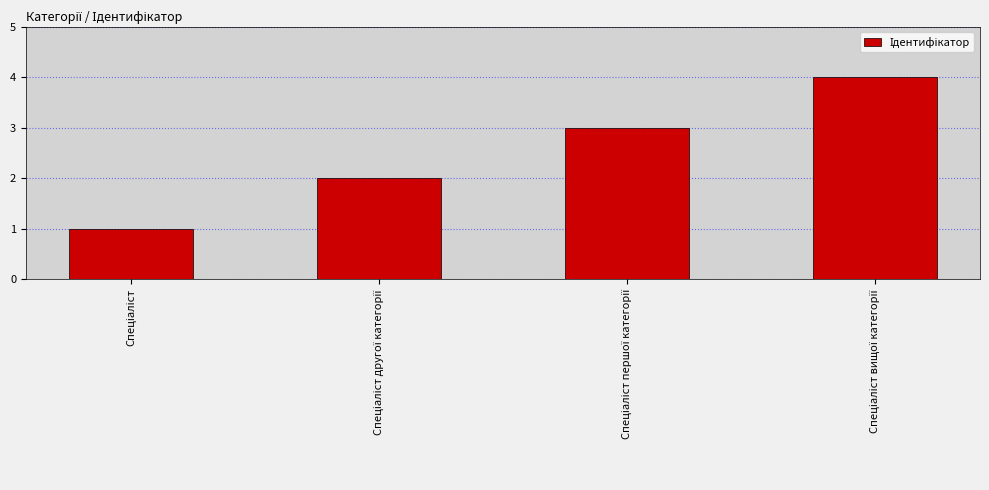

What is the maximum value shown in the chart?

4